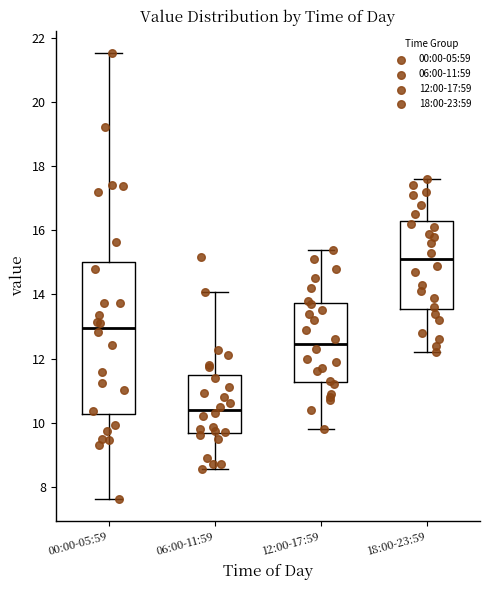

Where does the median line of the box for 00:00-05:59 sit on the y-axis? The values are not printed on the chart, so give them approximately, as read against the axis.

13.0